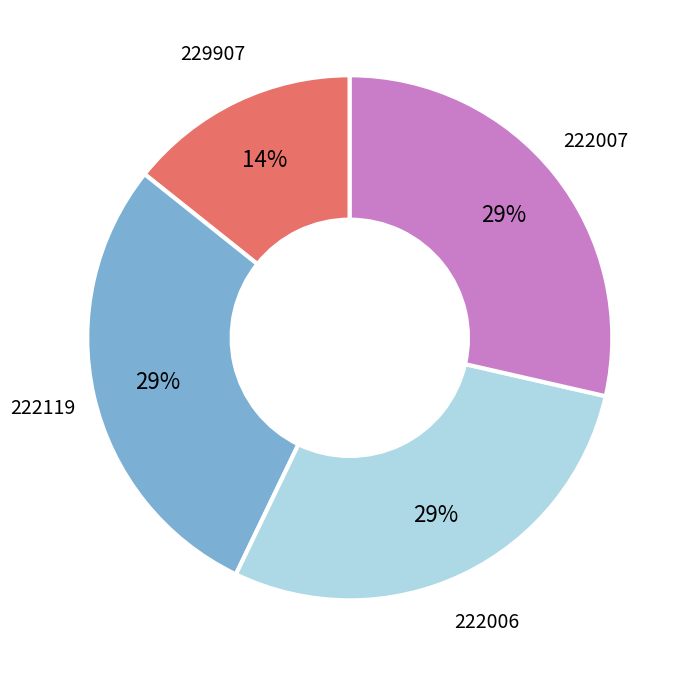

What percentage is the 222007 slice, to the nearest percent?

29%